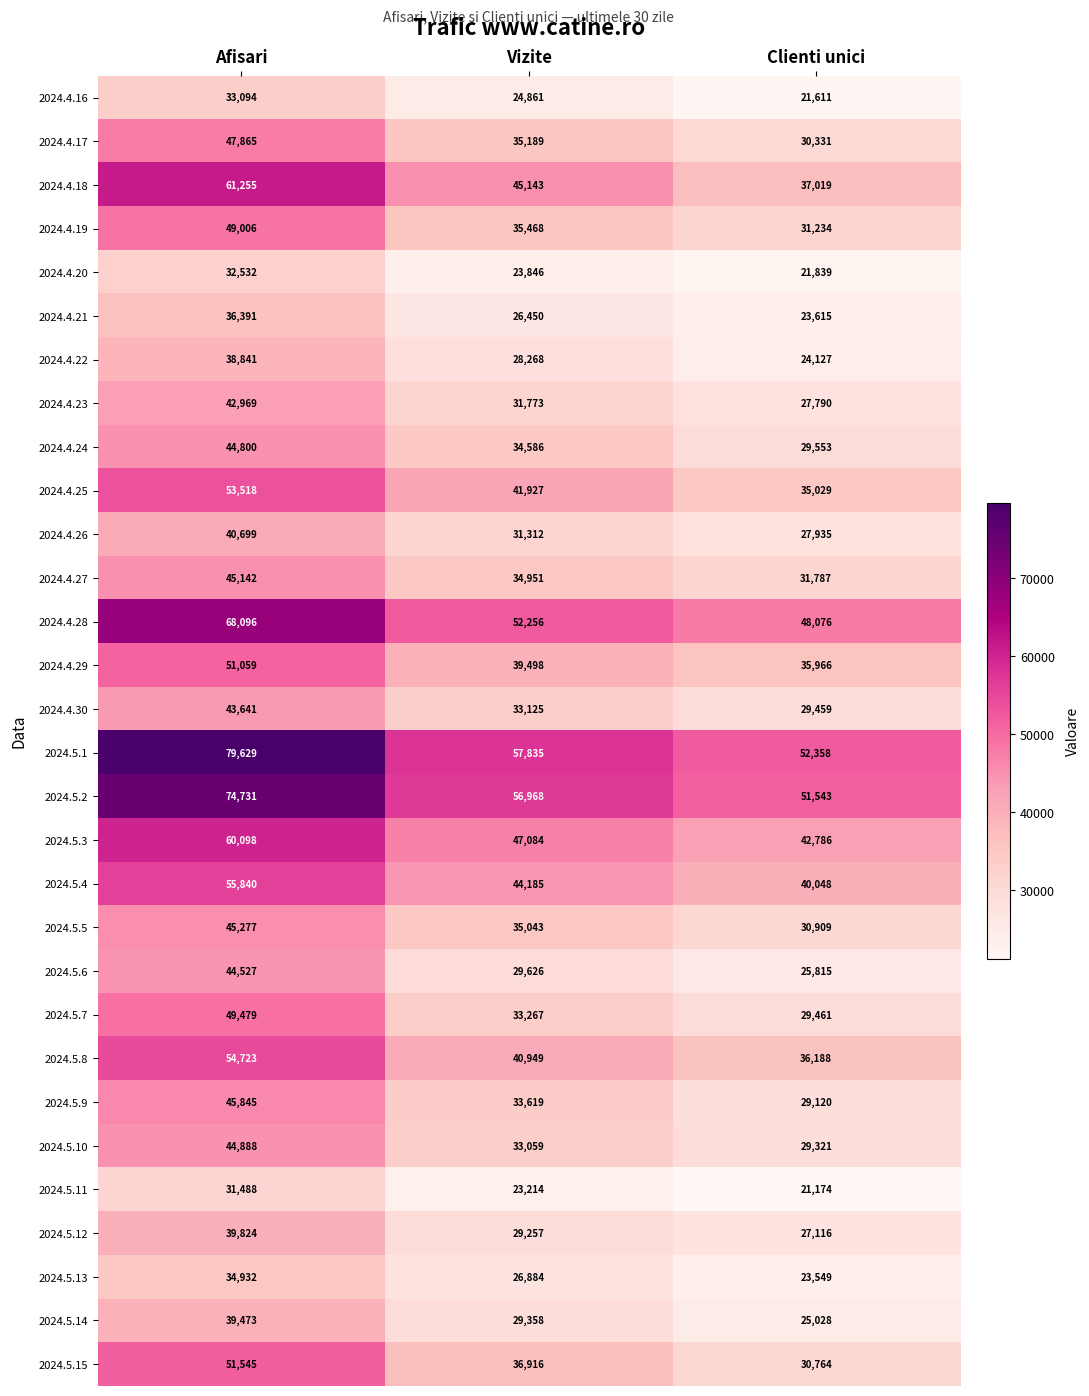

At which label does 2024.4.29 first exceed 39498?

Afisari